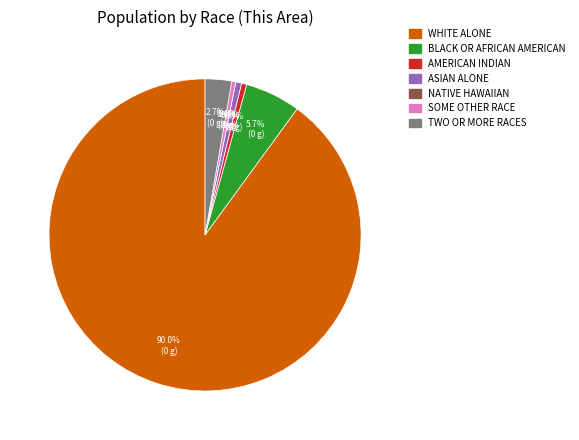

How many slices are in this pie chart?

7